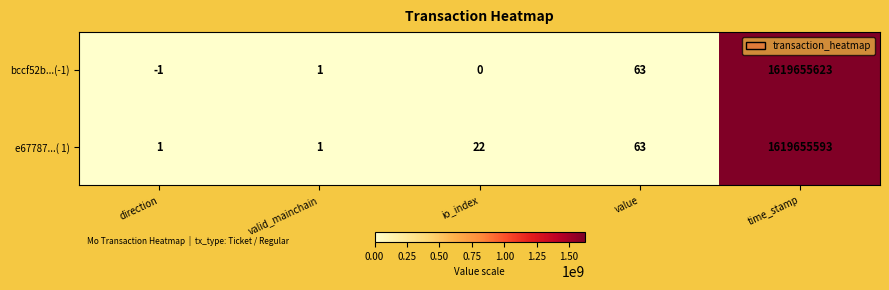

What is the maximum value for e67787...( 1)?

1619655593